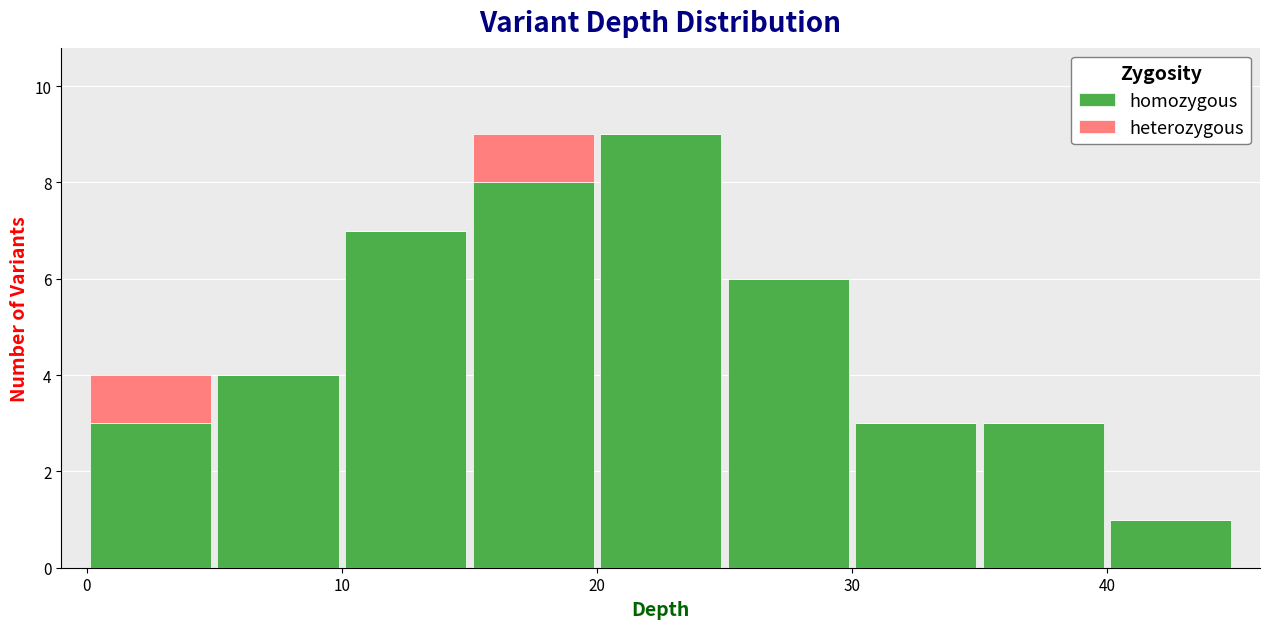

Reading left to right, transcribe this chart: for each stacked bar, give the range it covers on the x-axis and its total height. The values are not printed on the chart, so give them approximately, as read against the axis.

0 to 5: 4
5 to 10: 4
10 to 15: 7
15 to 20: 9
20 to 25: 9
25 to 30: 6
30 to 35: 3
35 to 40: 3
40 to 45: 1